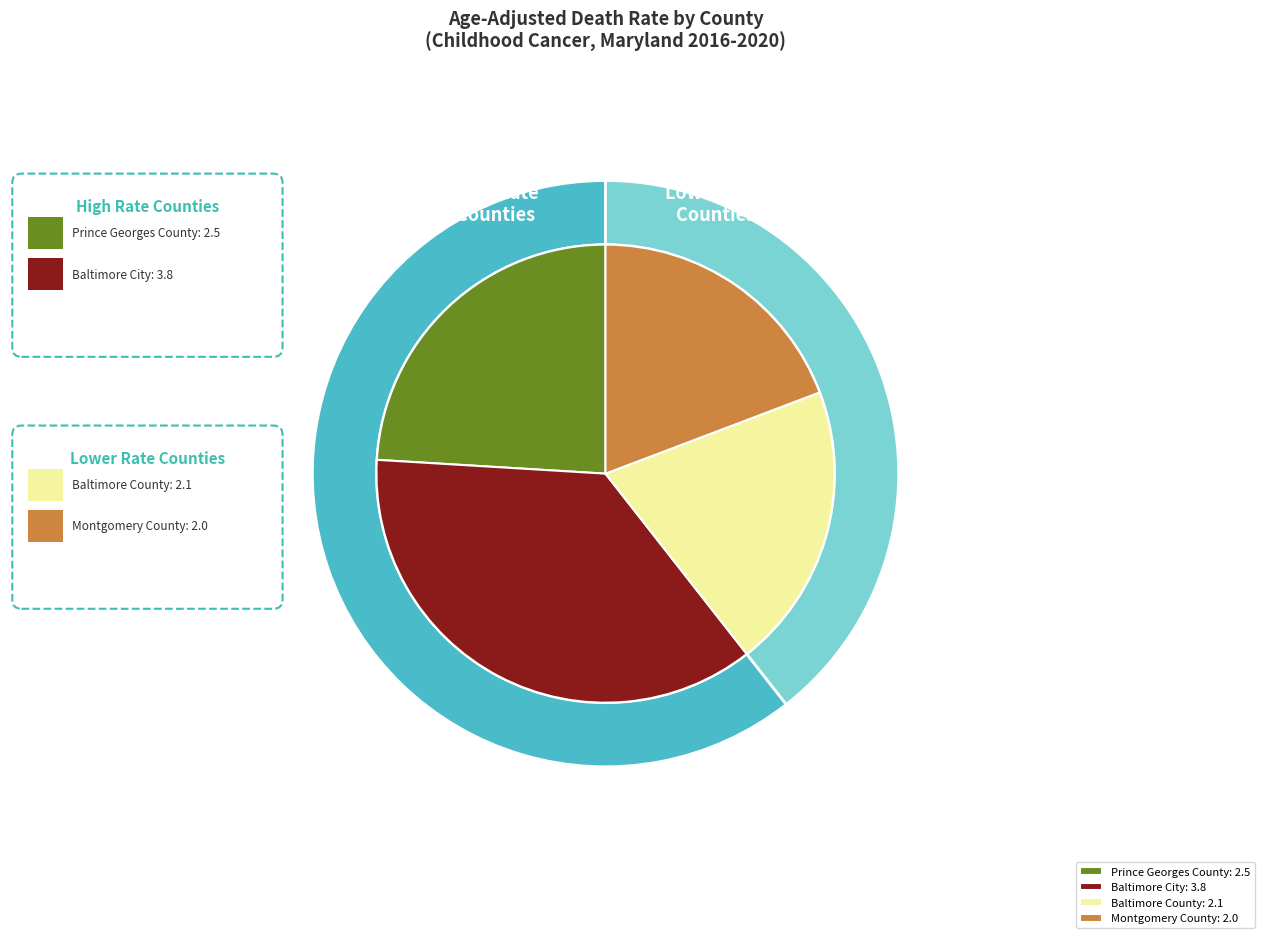

True or false: Baltimore County accounts for 31% of the total.

False